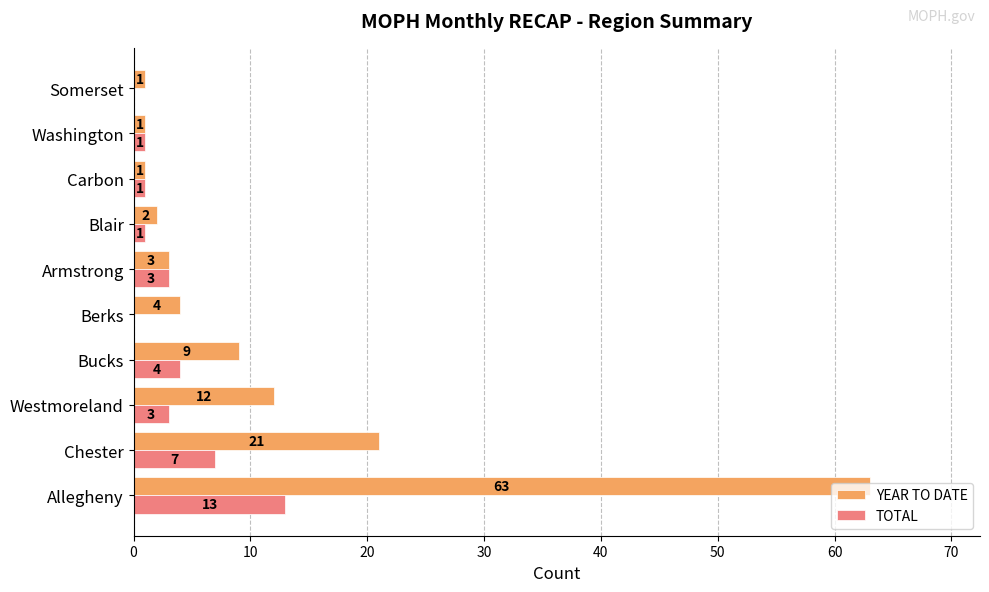

Is the value of YEAR TO DATE at Washington greater than the value of TOTAL at Armstrong?

No